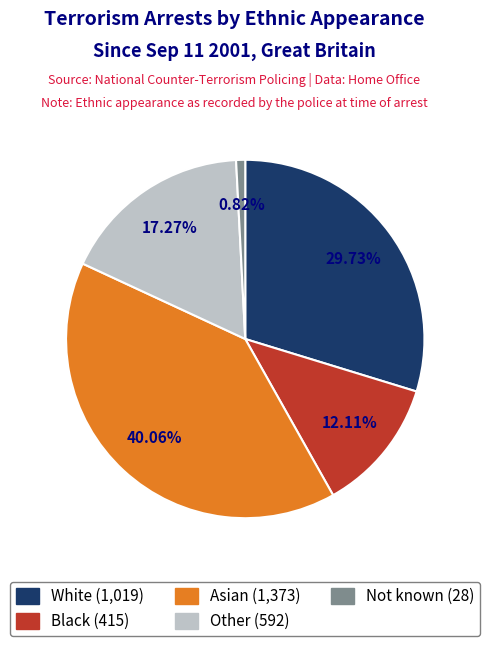

To the nearest percent, what portion does White represent?

30%